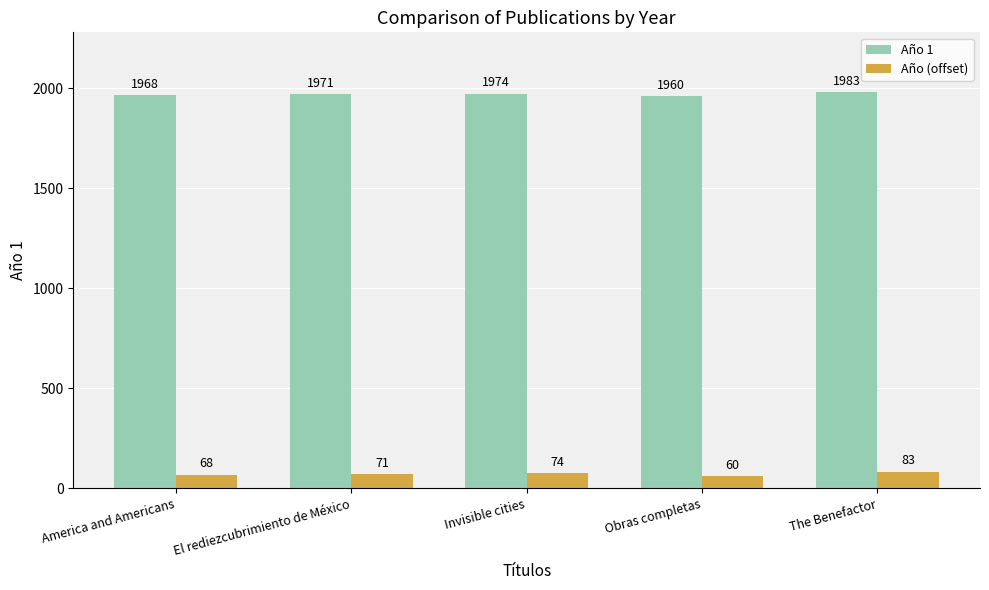

What is the maximum value shown in the chart?

1983